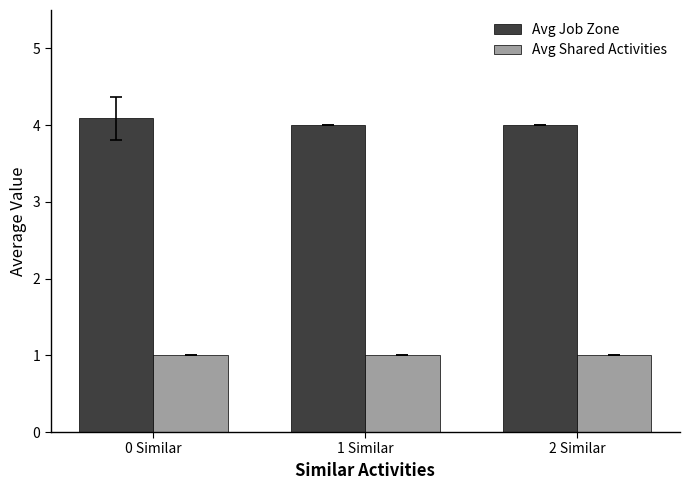

Reading left to right, extract all data points from this chart.

Avg Job Zone: 4.1	4.0	4.0
Avg Shared Activities: 1.0	1.0	1.0